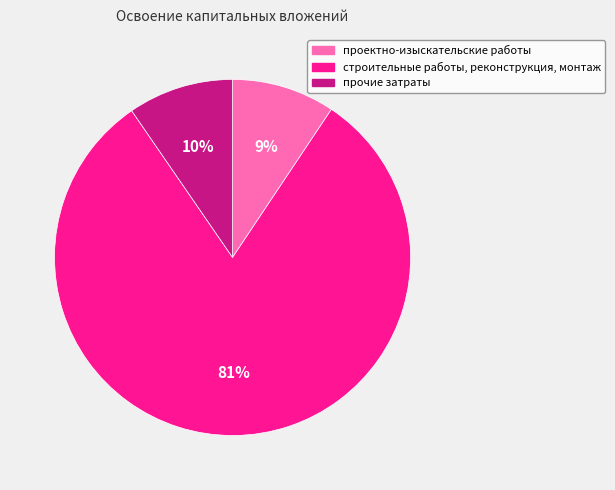

To the nearest percent, what percentage of the pie is проектно-изыскательские работы?

9%